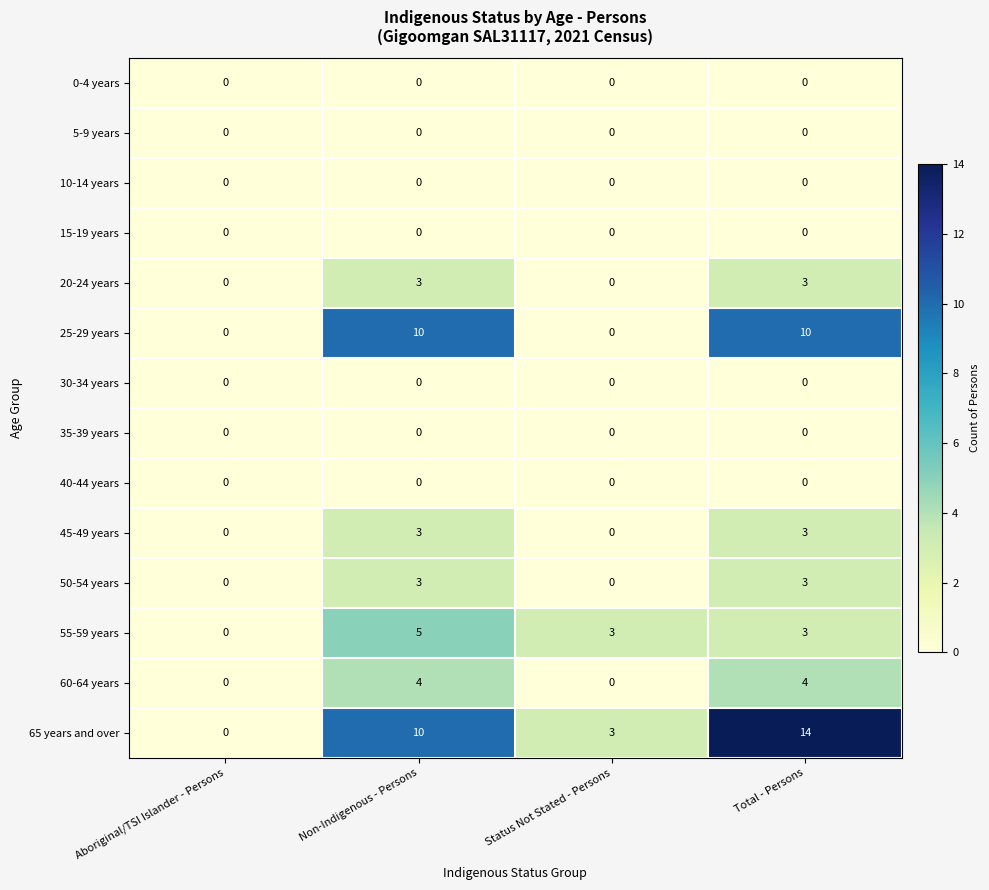

Which series has the largest range (max minus min)?

65 years and over